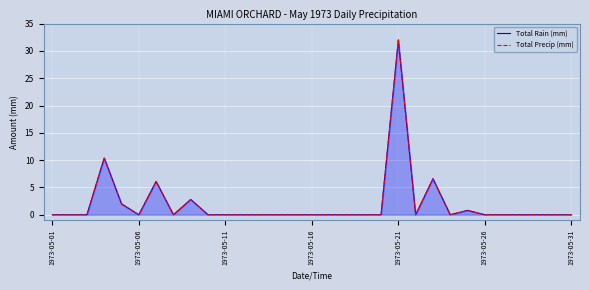

True or false: Total Precip (mm) and Total Rain (mm) cross at least once.

False